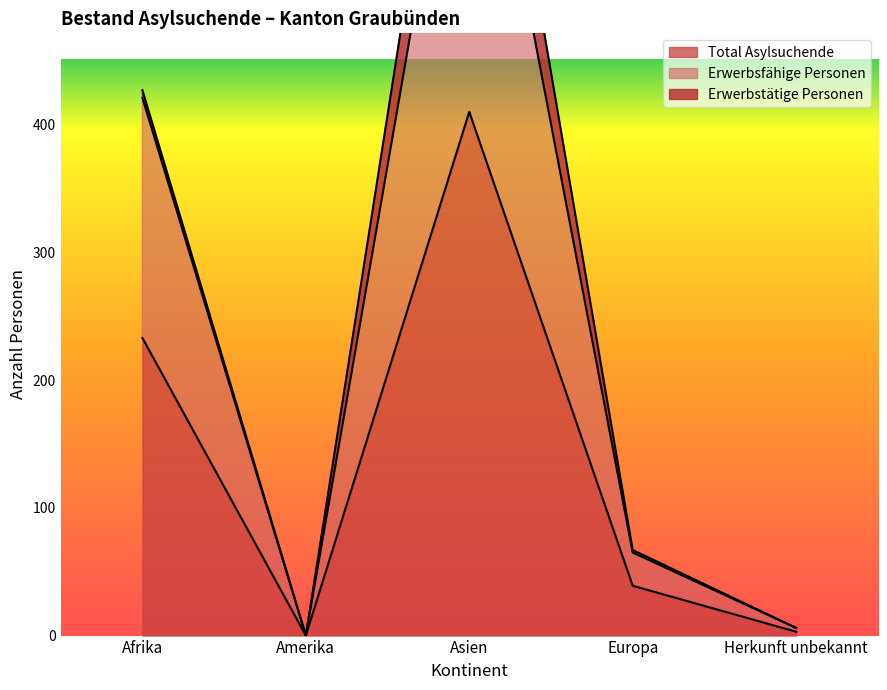

What value does the Erwerbsfähige Personen series have at Asien, to the nearest 10?

740